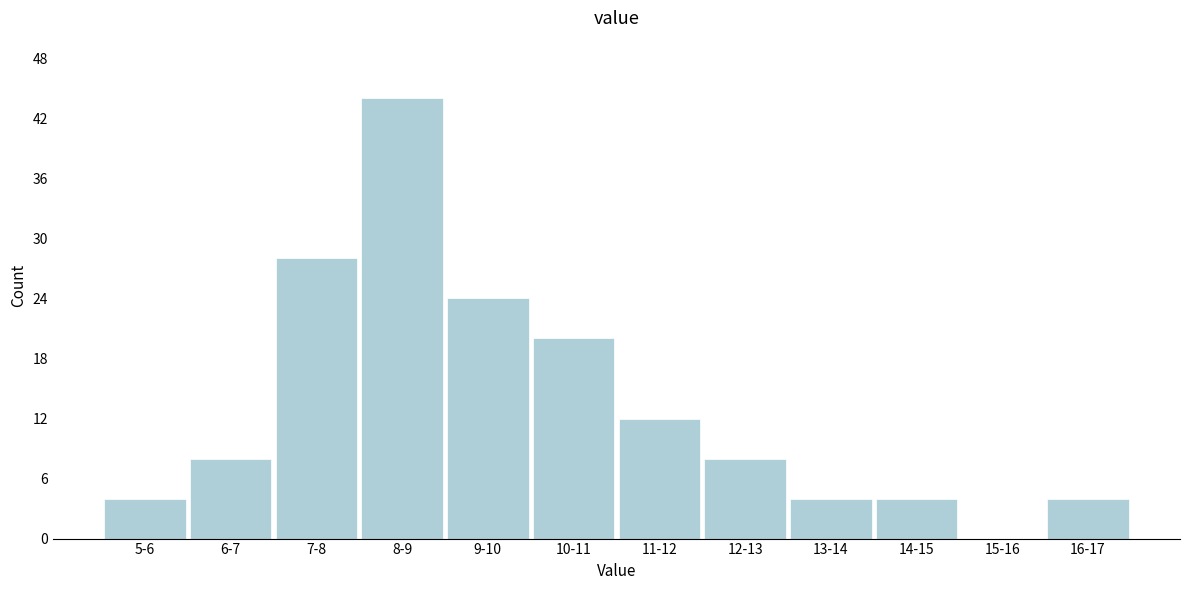

Reading left to right, transcribe all the data shown in this chart.

5-6=4	6-7=8	7-8=28	8-9=44	9-10=24	10-11=20	11-12=12	12-13=8	13-14=4	14-15=4	15-16=0	16-17=4